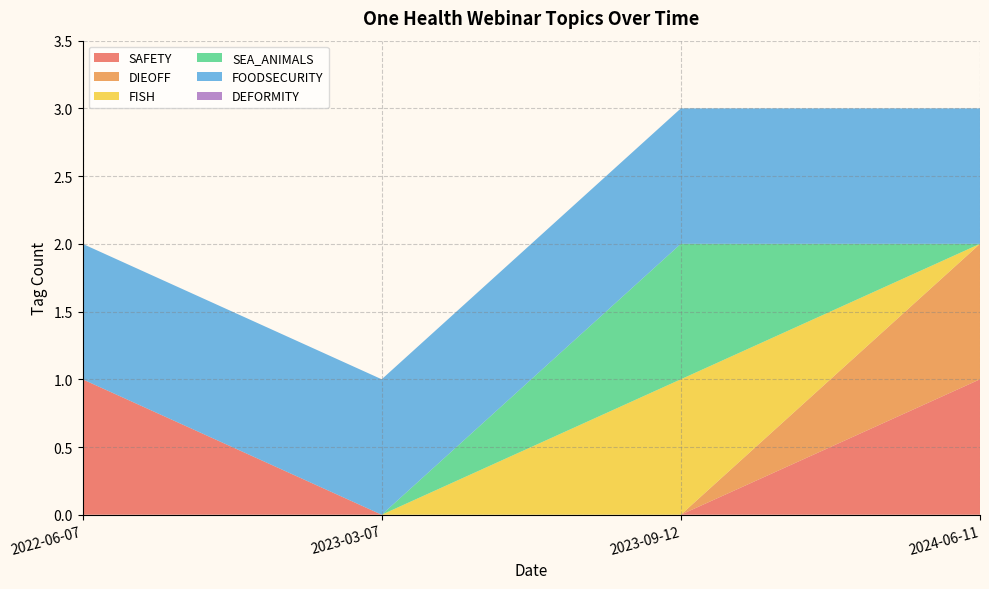

Reading left to right, what are all the values shown in this chart?

SAFETY: 2022-06-07=1	2023-03-07=0	2023-09-12=0	2024-06-11=1
DIEOFF: 2022-06-07=0	2023-03-07=0	2023-09-12=0	2024-06-11=1
FISH: 2022-06-07=0	2023-03-07=0	2023-09-12=1	2024-06-11=0
SEA_ANIMALS: 2022-06-07=0	2023-03-07=0	2023-09-12=1	2024-06-11=0
FOODSECURITY: 2022-06-07=1	2023-03-07=1	2023-09-12=1	2024-06-11=1
DEFORMITY: 2022-06-07=0	2023-03-07=0	2023-09-12=0	2024-06-11=0